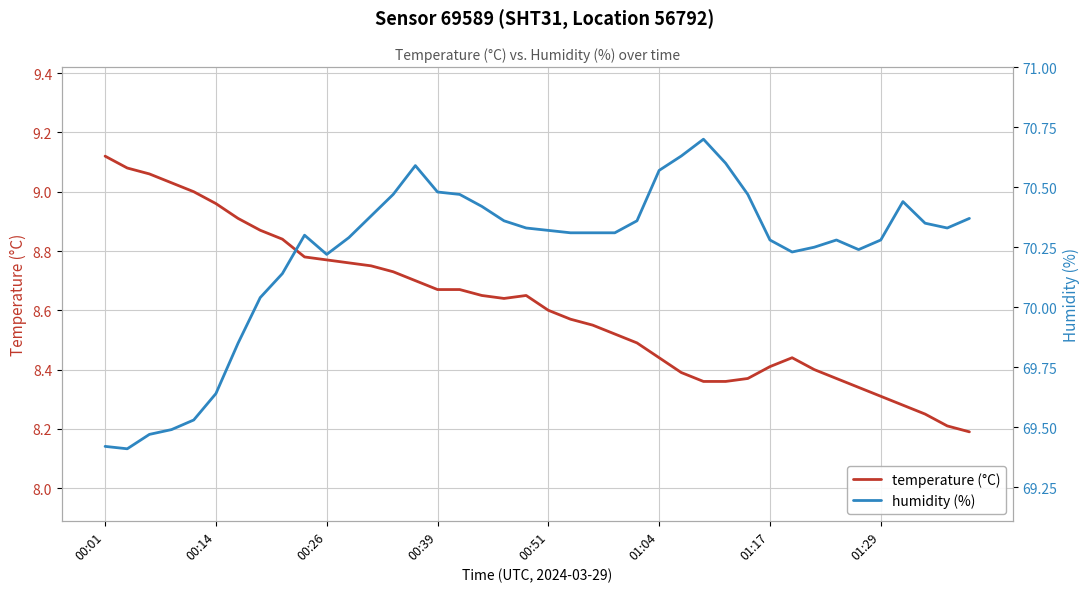

True or false: temperature (°C) and humidity (%) cross at least once.

False